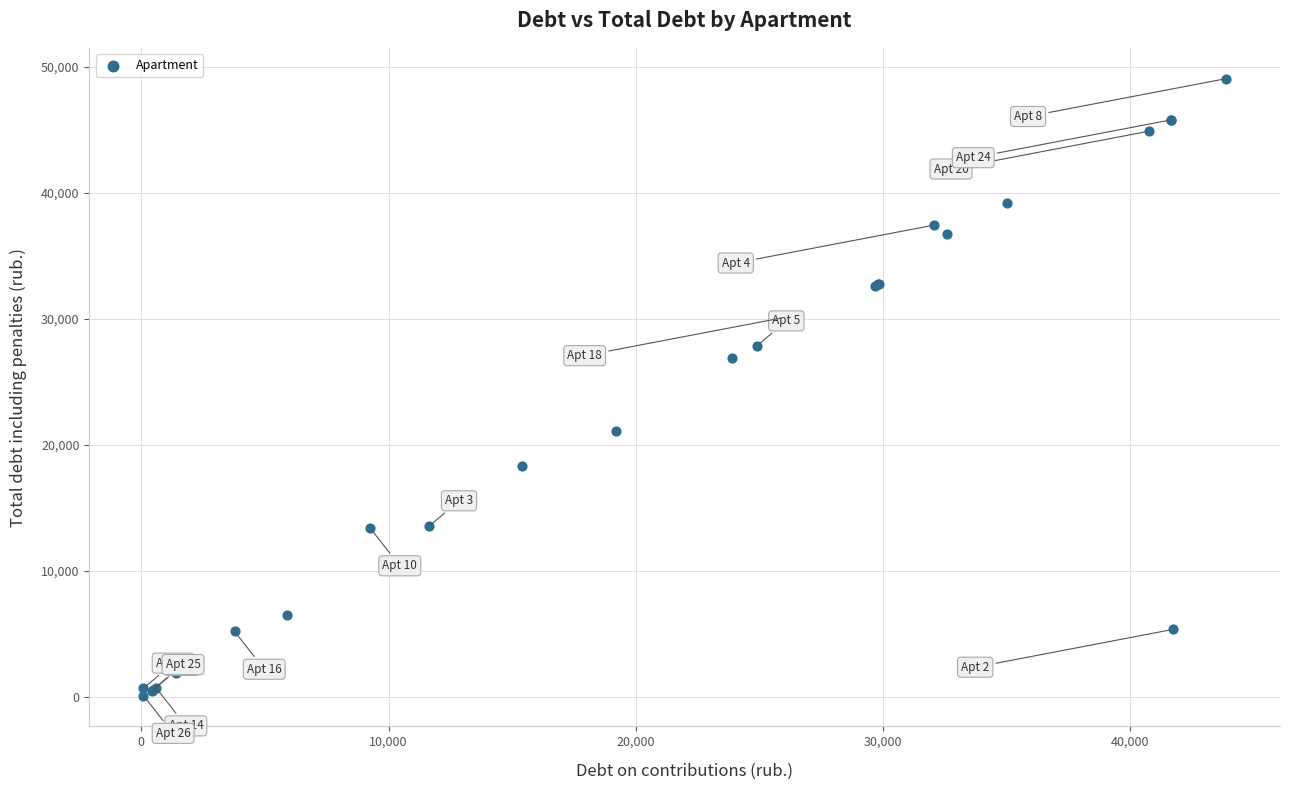

What Y value in the scatter plot is closest to 24572?

26846.8